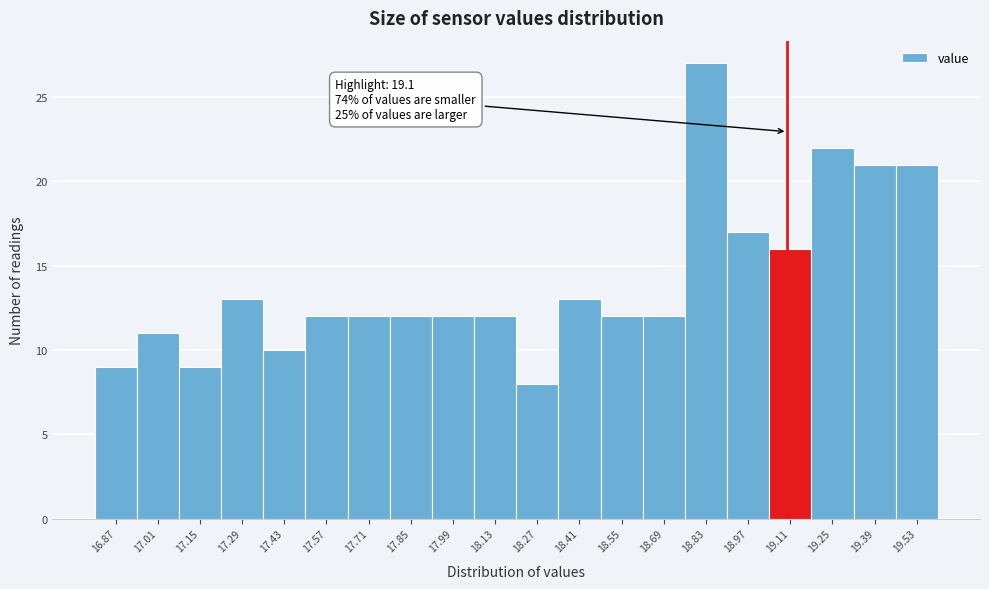

Over which range of the x-axis is the bar tallest?

18.76 to 18.90